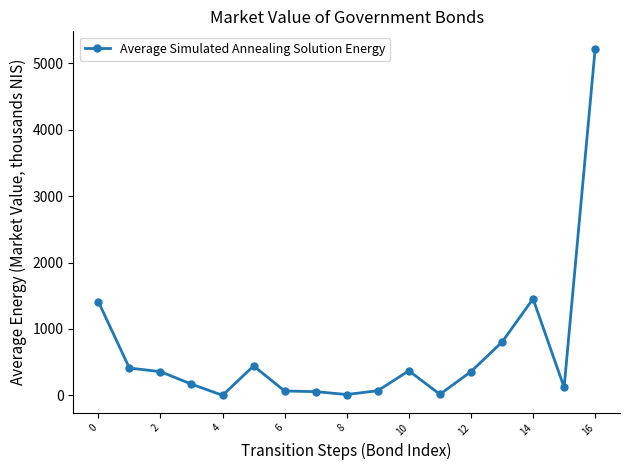

True or false: there are more than 1 points higher than both neighbors.

True